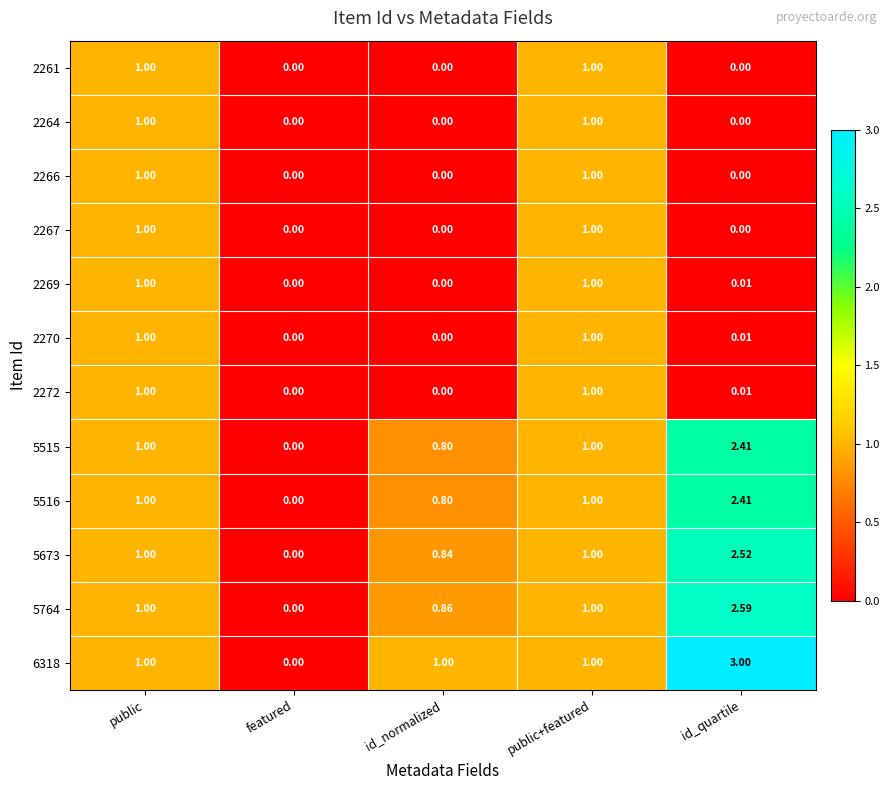

Is the value of 5764 at id_quartile greater than the value of 5516 at public?

Yes